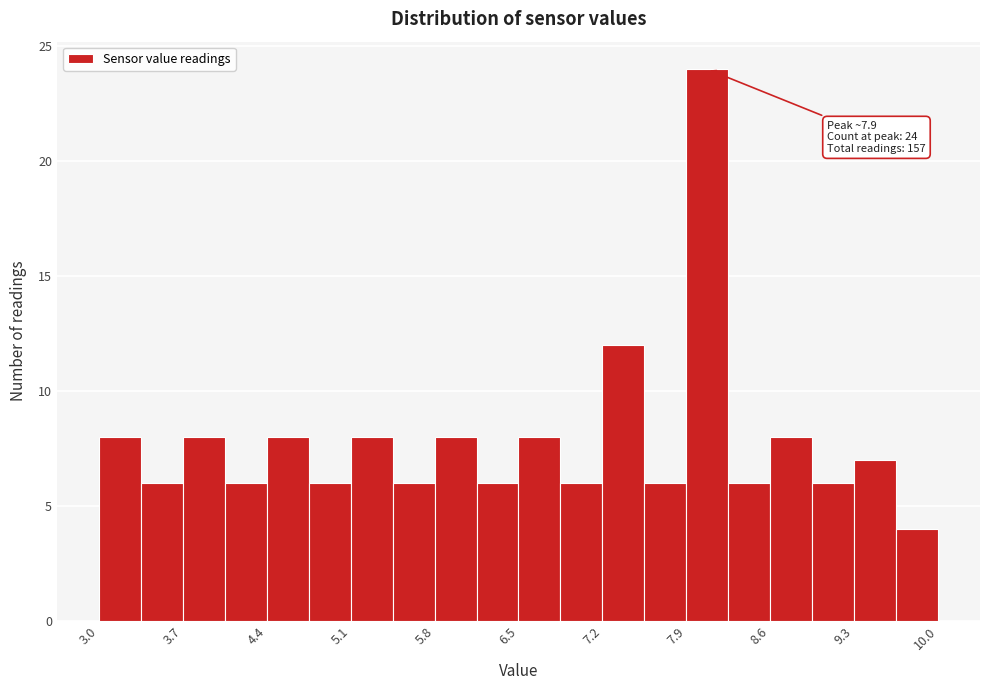

Around what value on the x-axis is the tallest bar? Give the approximate position of its centre, as read against the axis.

8.1